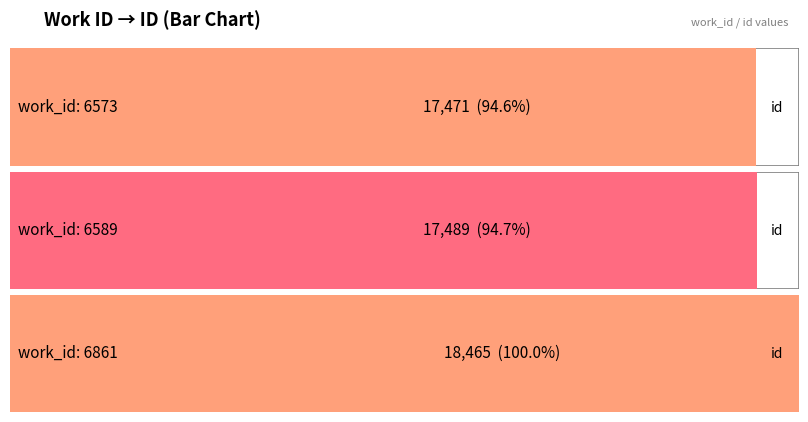

What is the average value?

17808